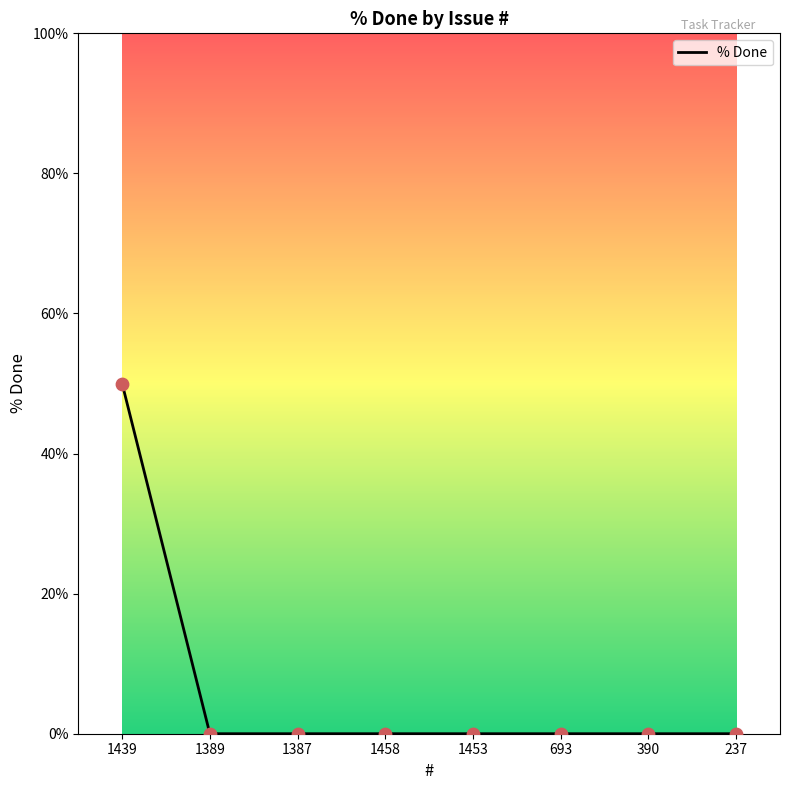

Between 1389 and 1439, which is larger?

1439